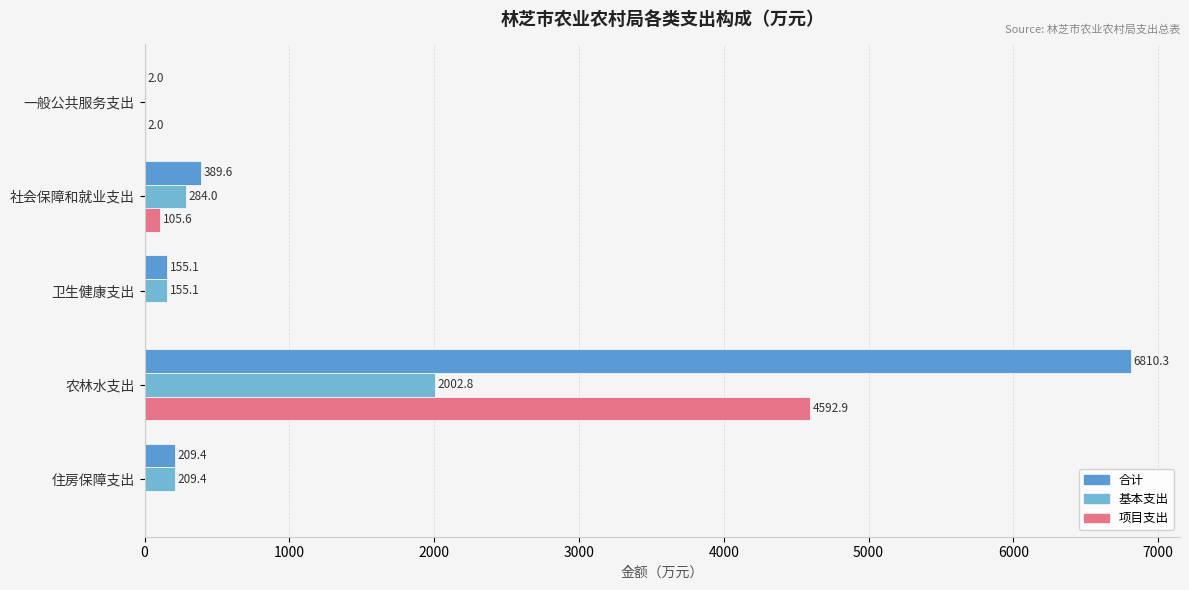

At how many categories does at least one series exceed 4717?

1